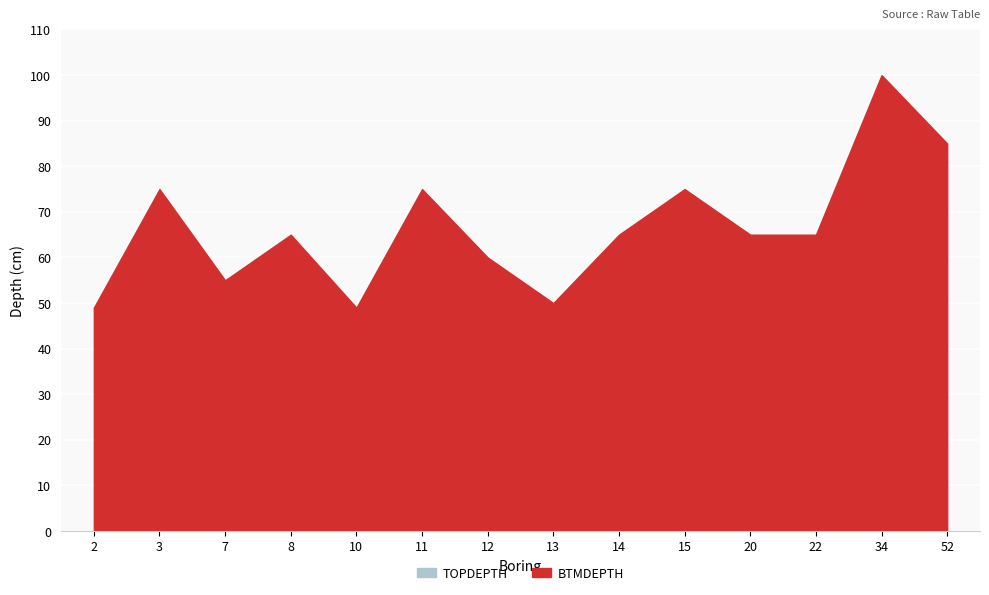

What is the difference between the values at 15 and 10?

26